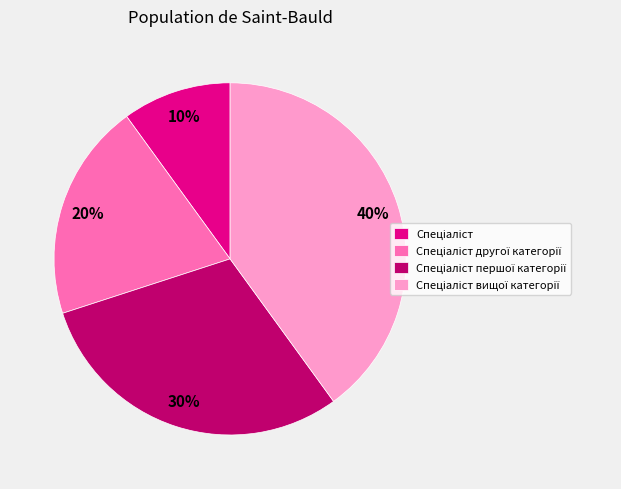

To the nearest percent, what is the average slice percentage?

25%